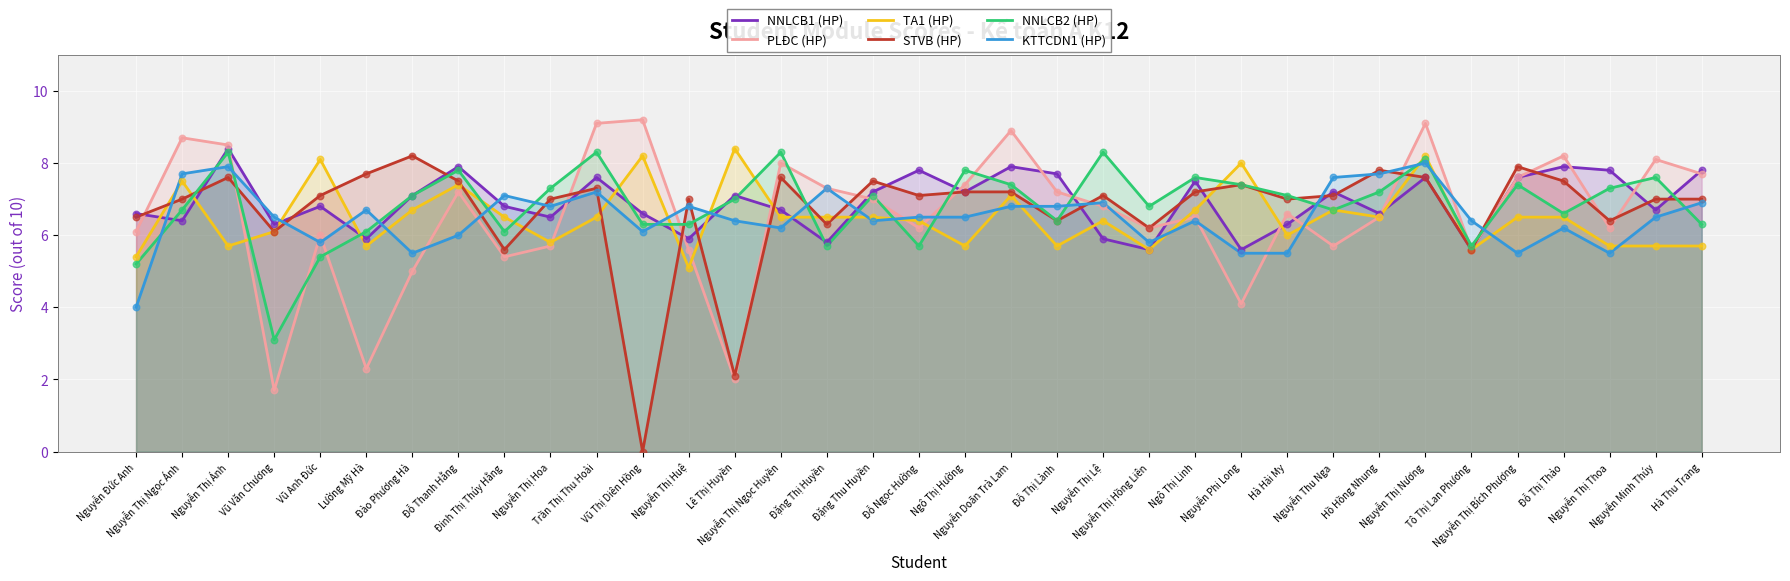

At which category is the sum across all series the highest?

Nguyễn Thị Nương